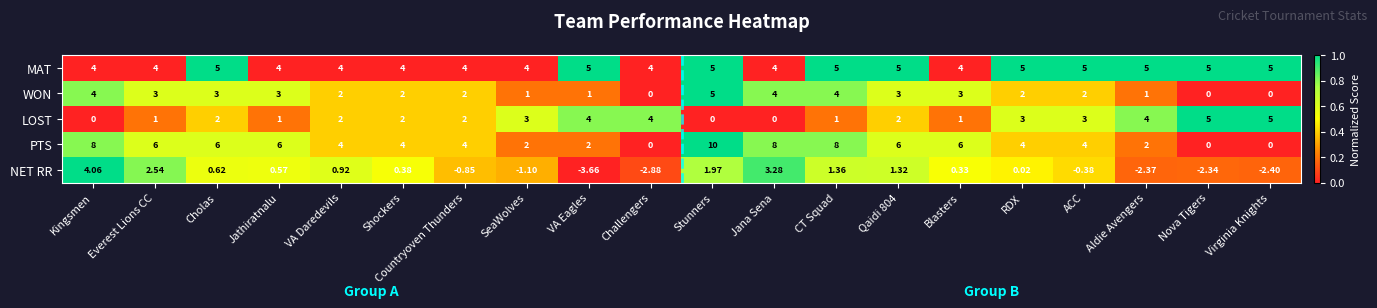

How many series are shown in this chart?

5